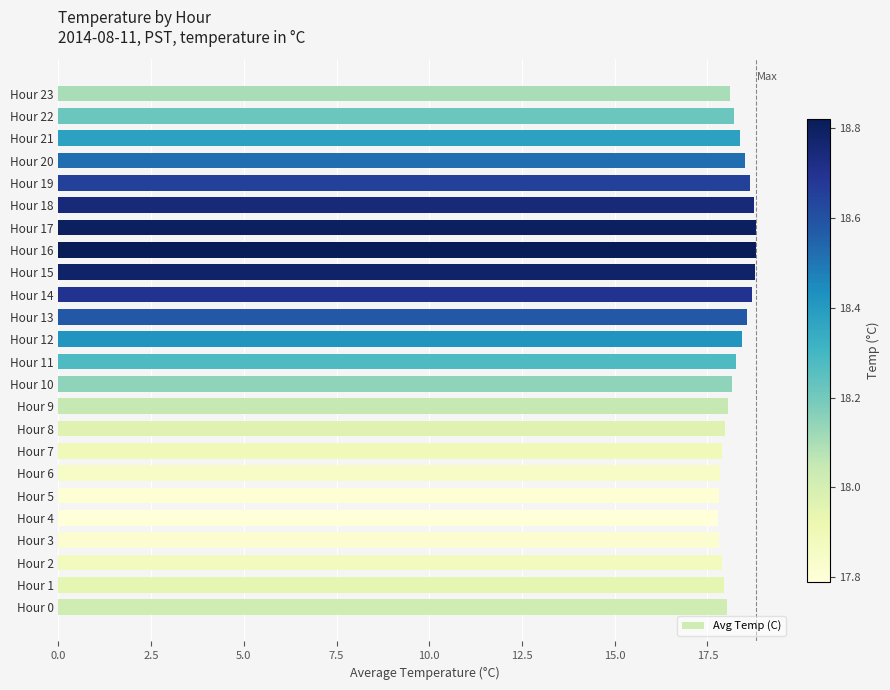

Between Hour 20 and Hour 5, which is larger?

Hour 20